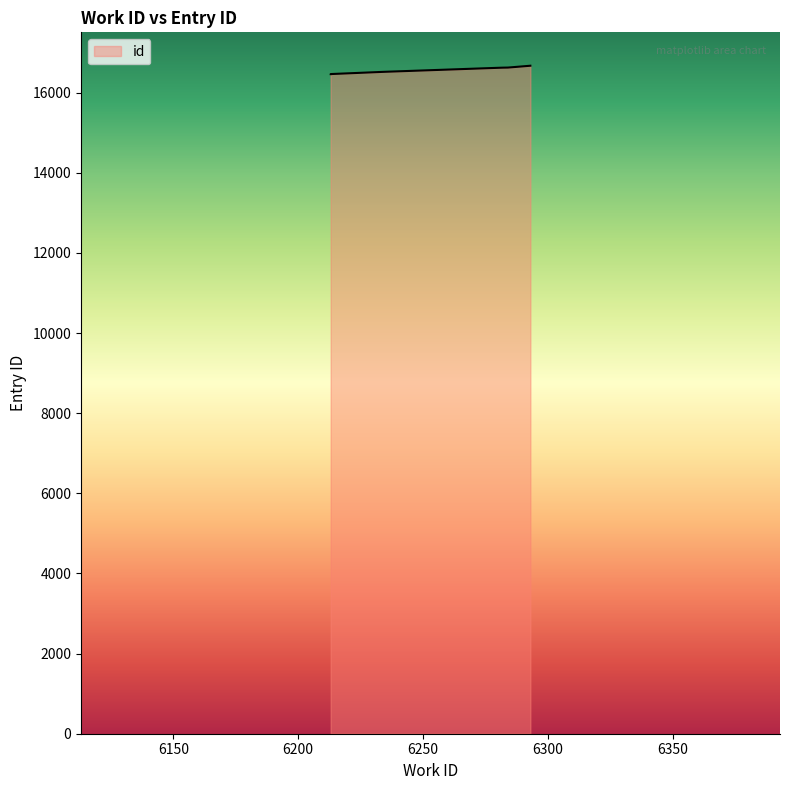

What is the smallest value displayed?

16462